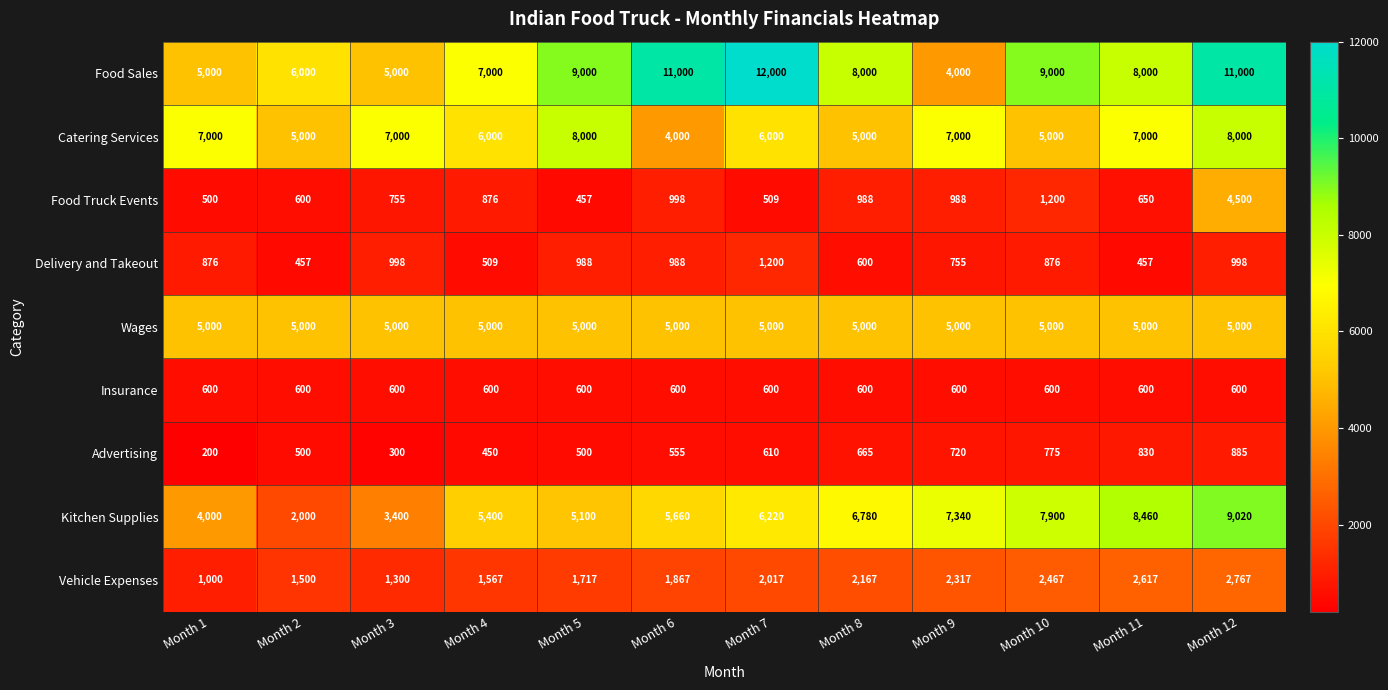

Which series changed the most between Month 5 and Month 6?

Catering Services